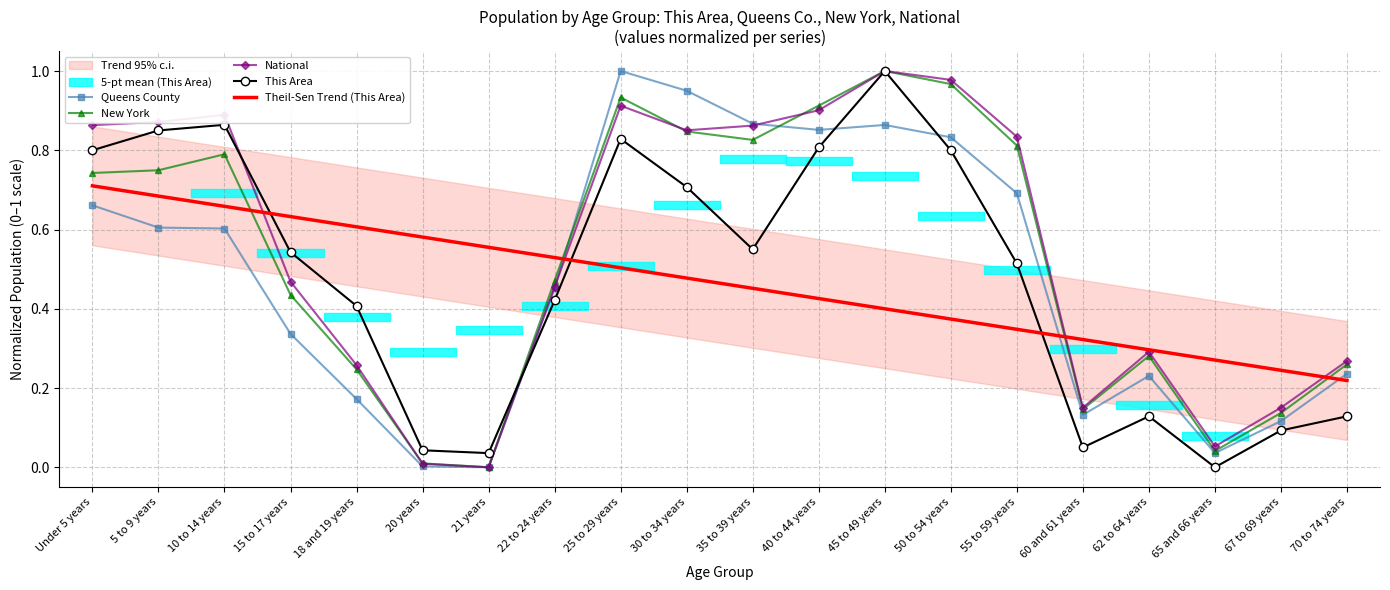

At 65 and 66 years, list the series in order from smallest to largest.

This Area, Queens County, New York, National, Theil-Sen Trend (This Area)